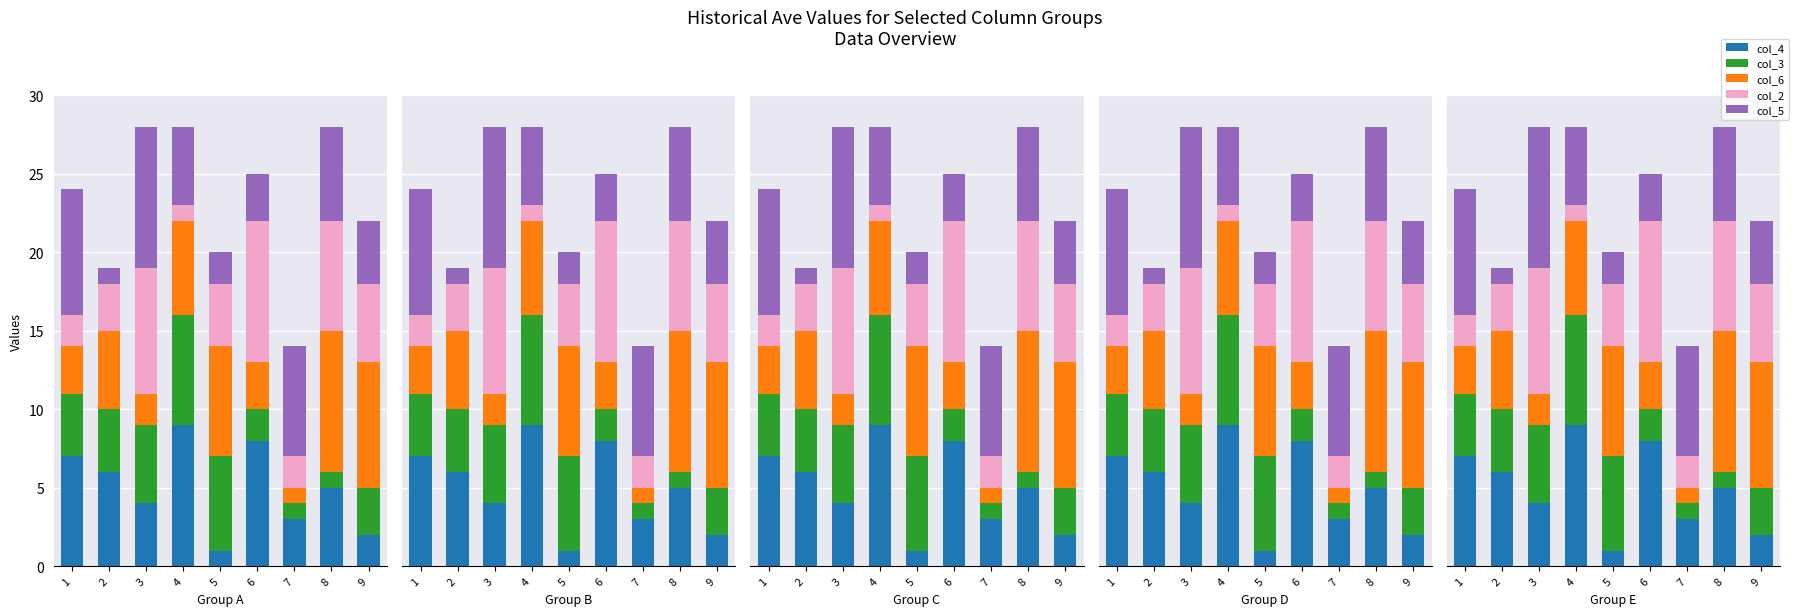

What is the value of the col_6 bar at the 1st from the left?

3